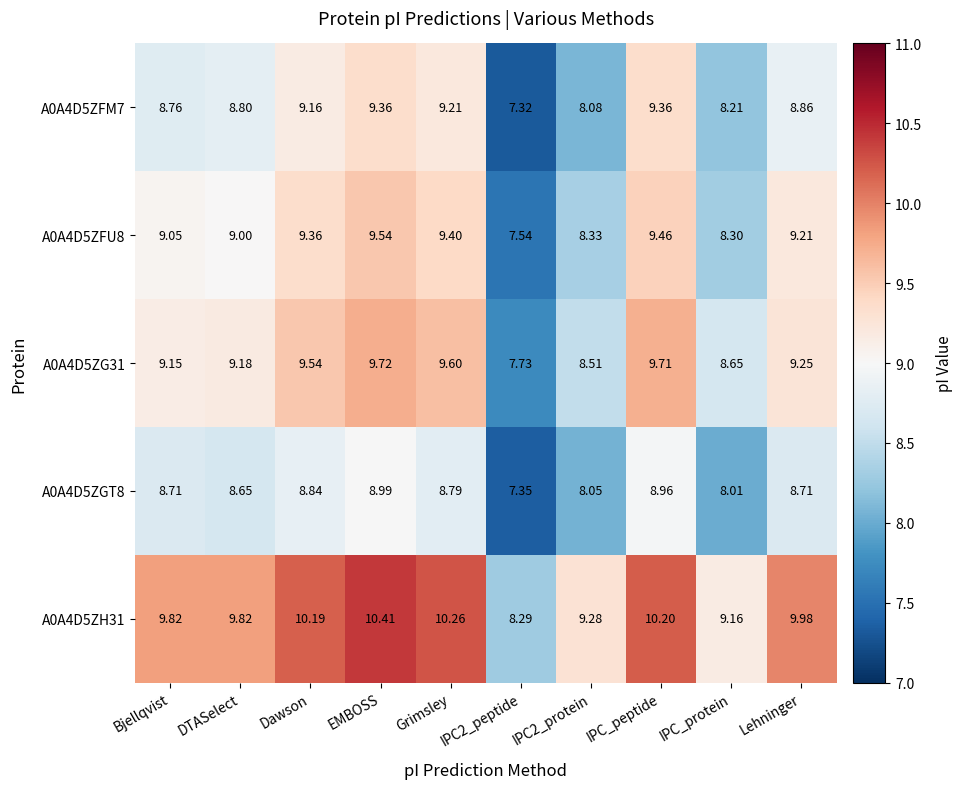

At which category is the sum across all series the highest?

EMBOSS